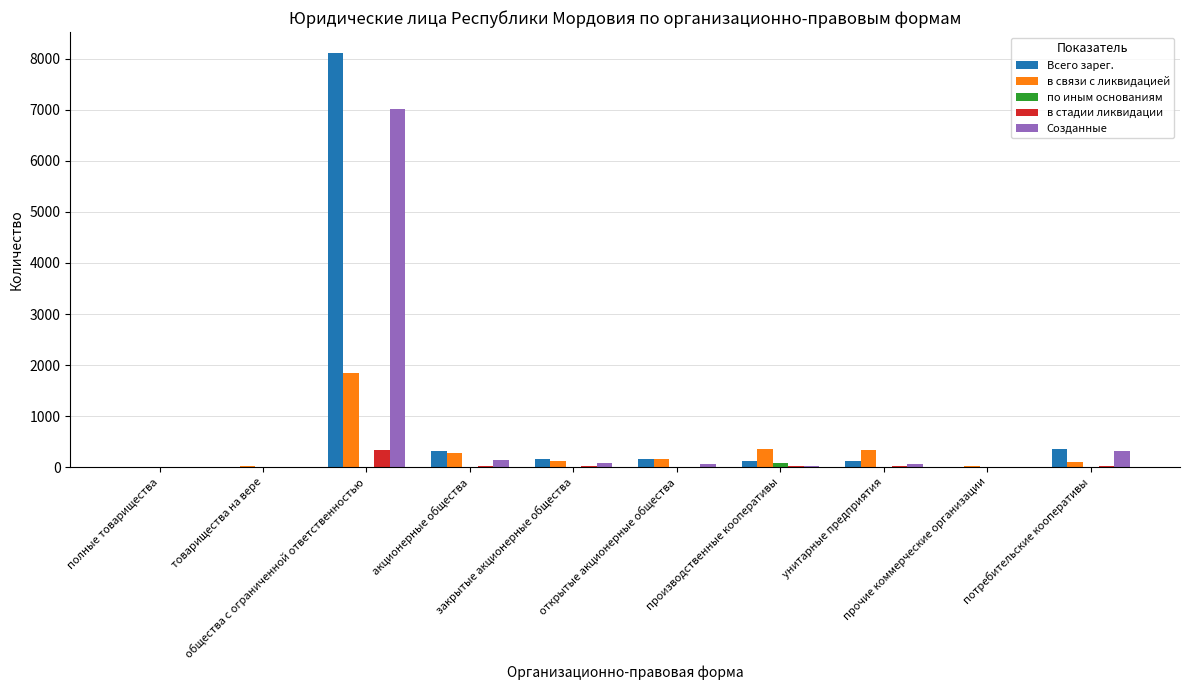

What is the sum of all в связи с ликвидацией values?

3239